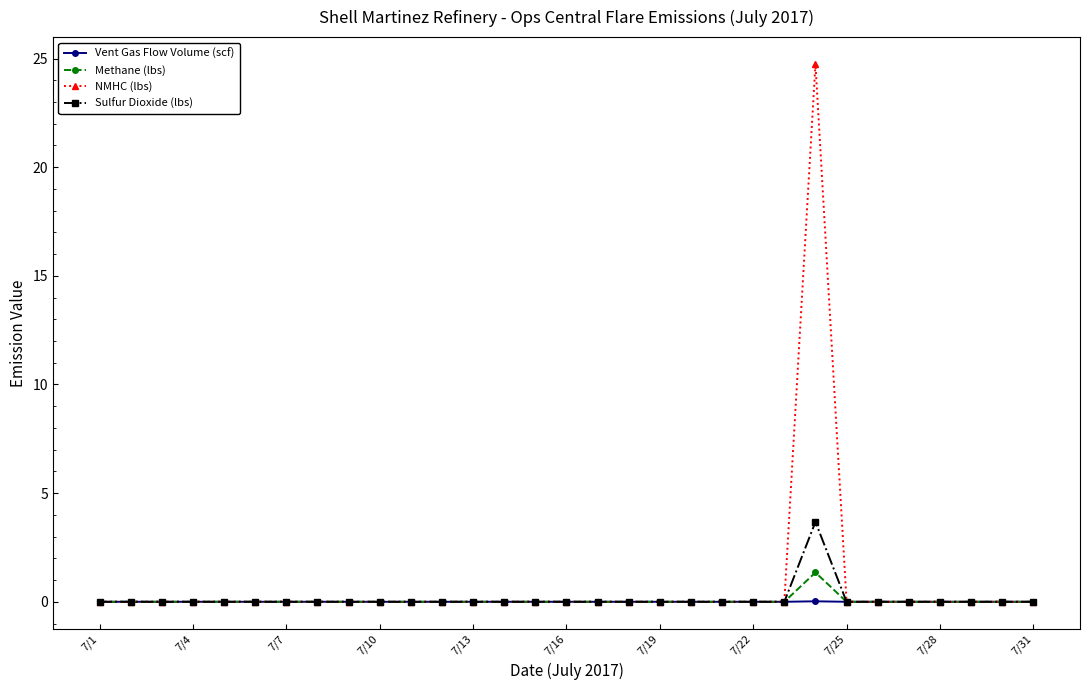

Which series has the widest spread of values?

NMHC (lbs)